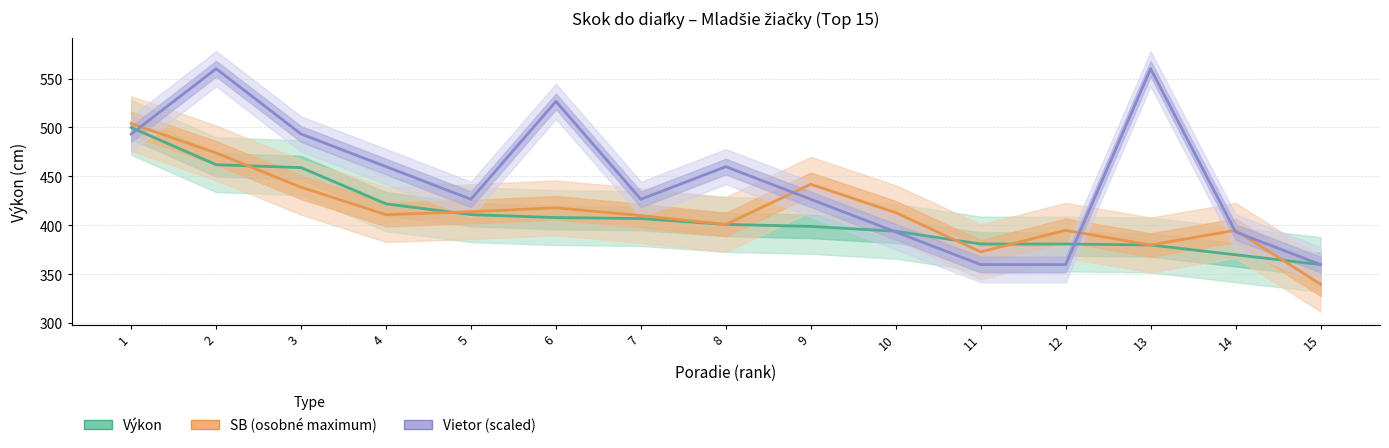

At which category is the sum across all series the highest?

1